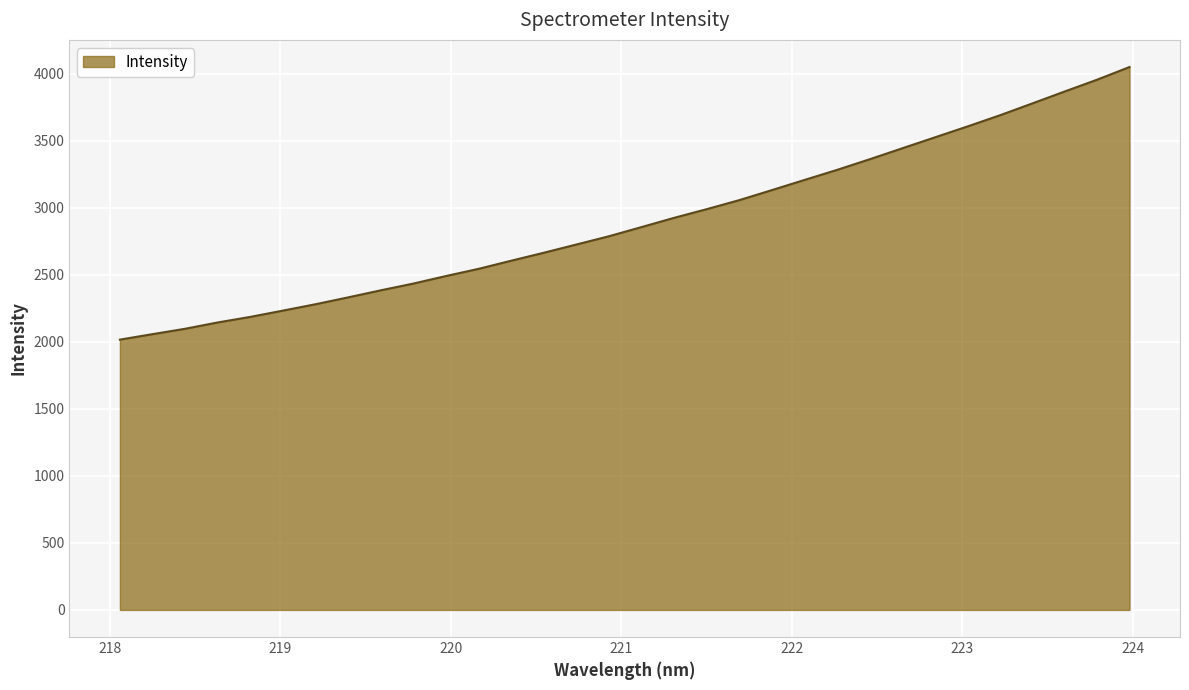

What is the smallest value displayed?

2016.5